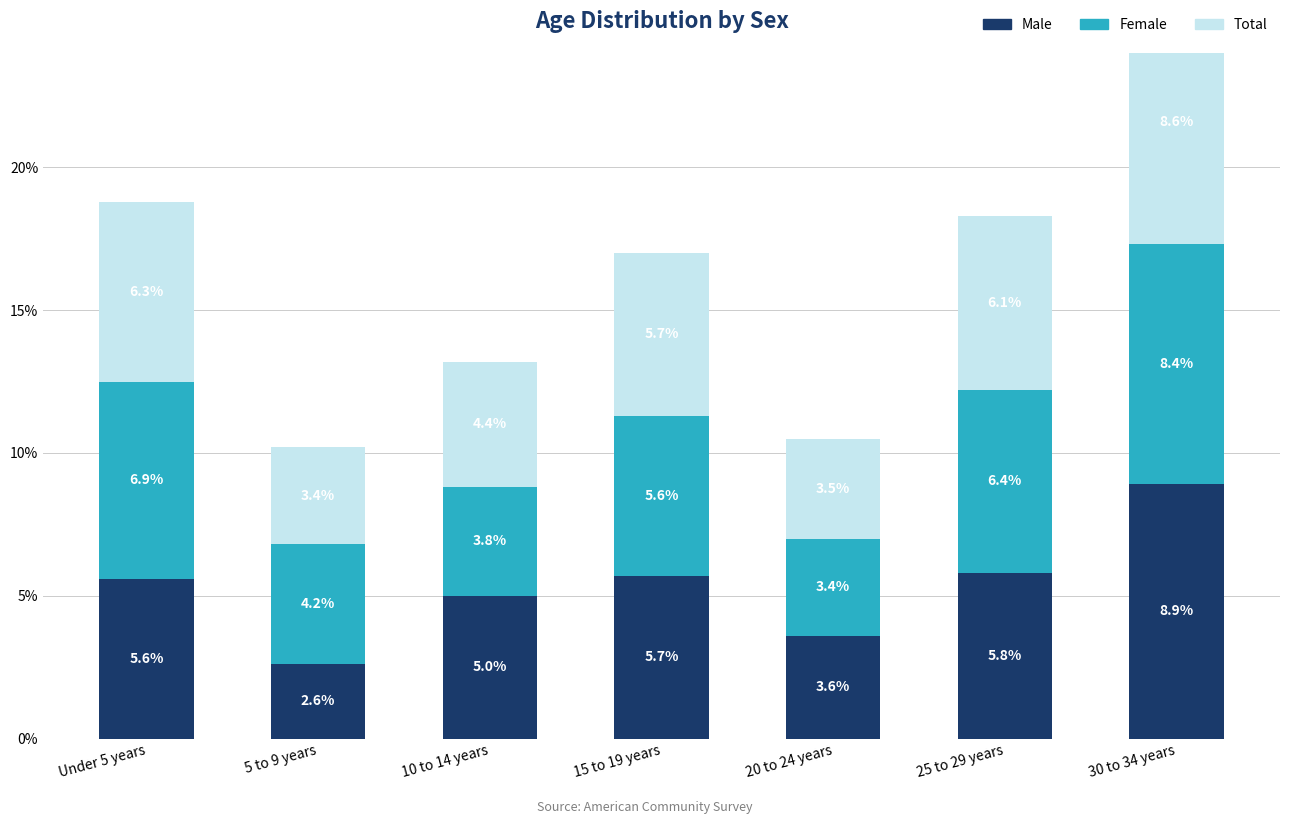

Rank the categories by Male value from lowest to highest.

5 to 9 years, 20 to 24 years, 10 to 14 years, Under 5 years, 15 to 19 years, 25 to 29 years, 30 to 34 years